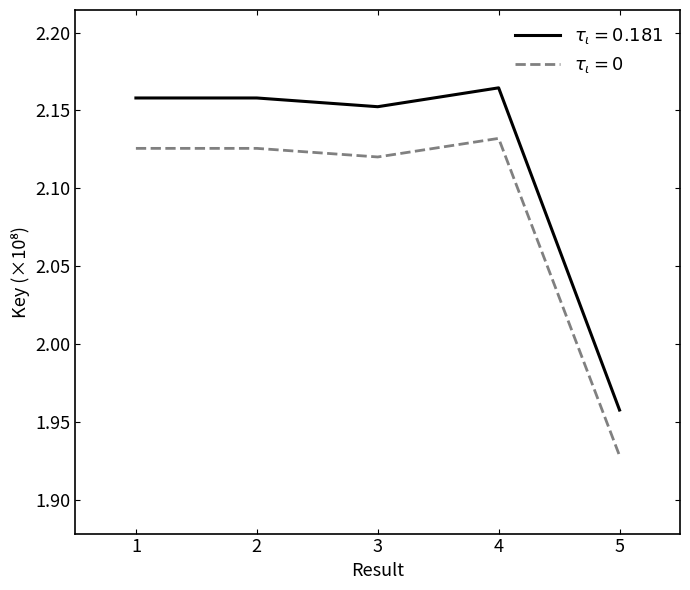

Which category has the lowest value across all series?

5